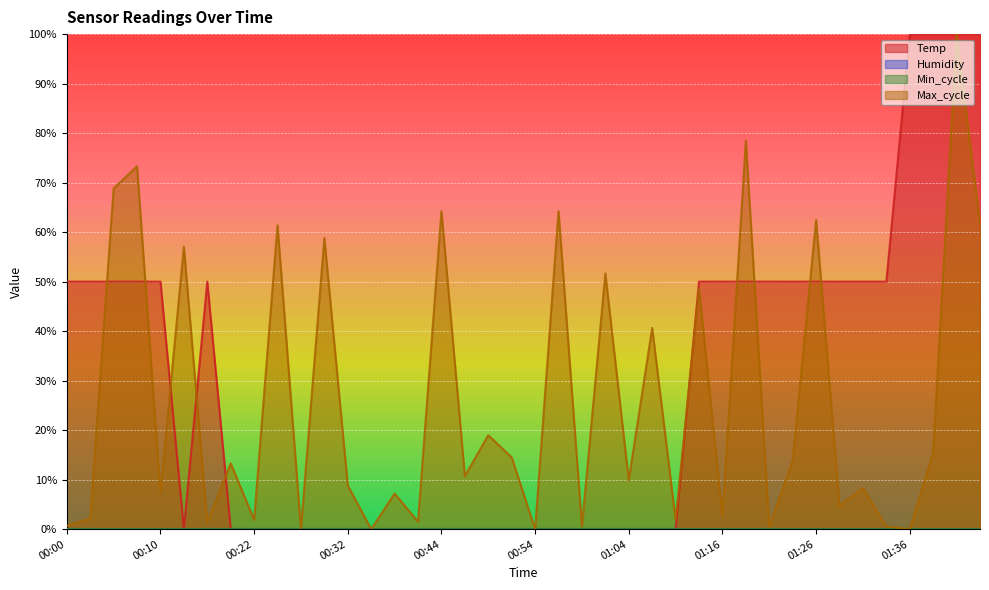

Which category has the highest value in the Max_cycle series?

01:41